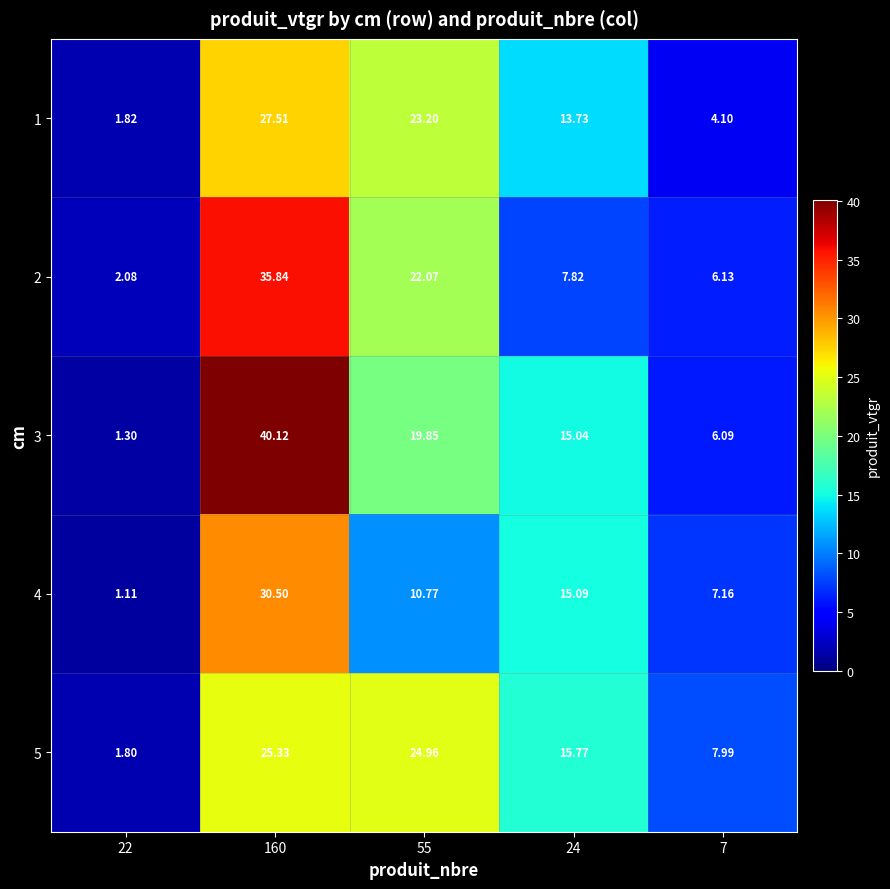

How many values in the 5 series exceed 15?

3